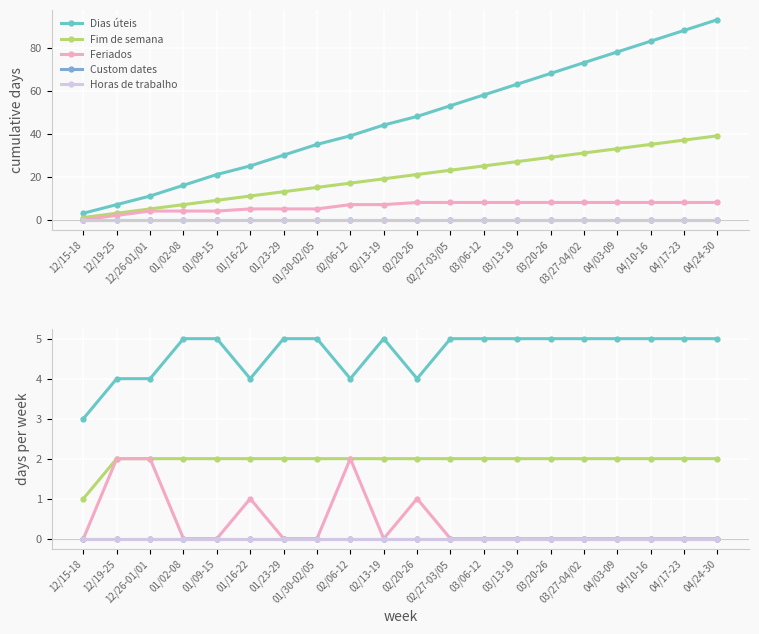

What is the sum of all Feriados values?

8